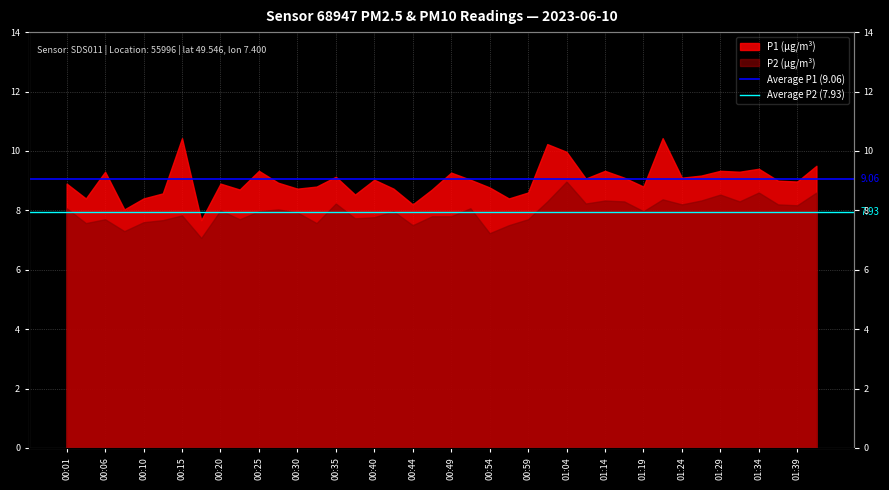

What is the value of the Average P1 (9.06) point at the 1st from the left?

9.1